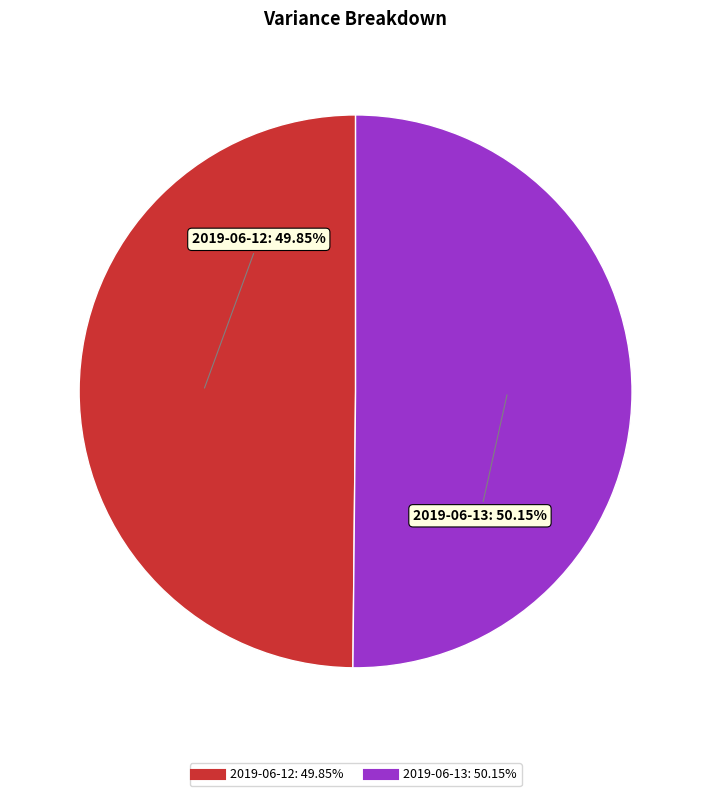

To the nearest percent, what portion does 2019-06-13 represent?

50%